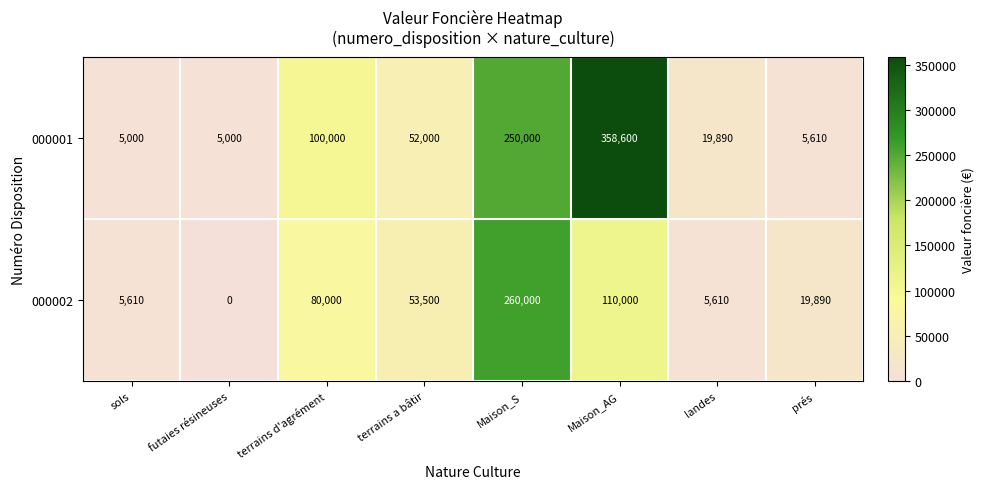

What is the total value across all series at terrains a bâtir?

105500